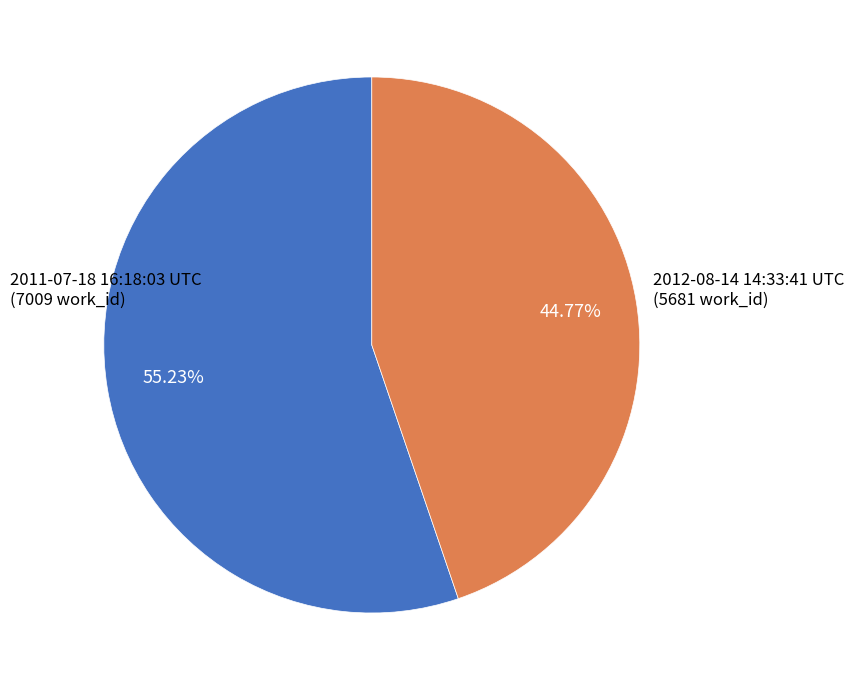

Is there any slice that represents more than half of the pie?

Yes